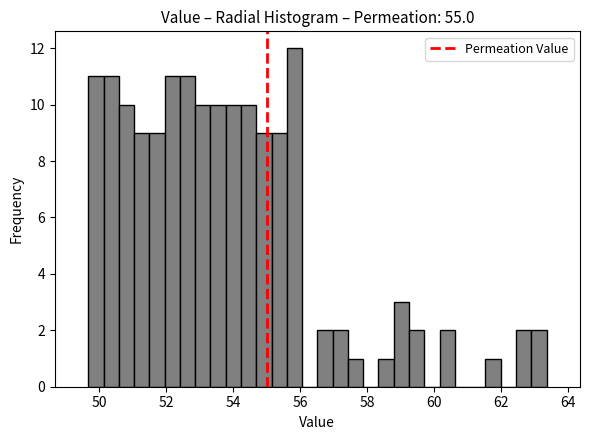

Around what value on the x-axis is the tallest bar? Give the approximate position of its centre, as read against the axis.

55.8